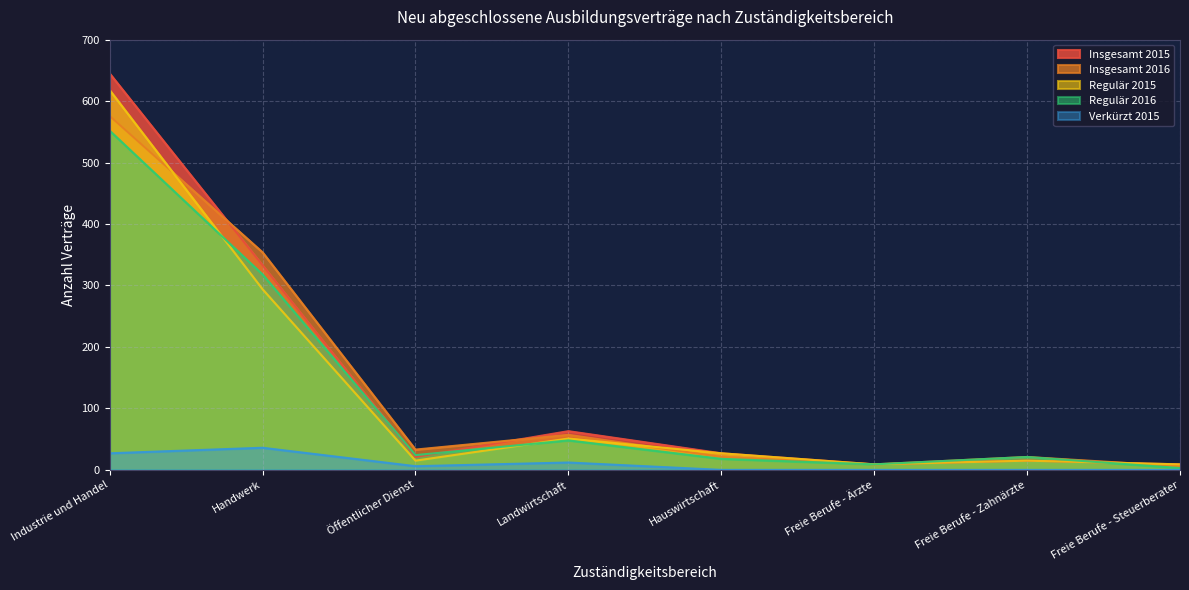

How many lines are shown in the chart?

5